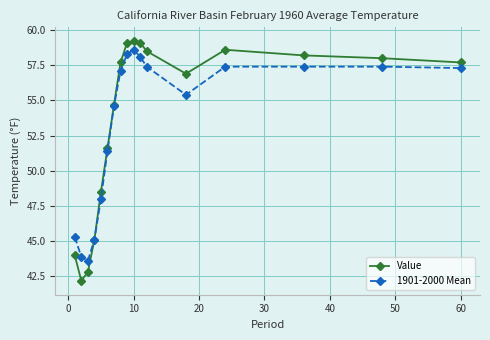

What is the maximum value shown in the chart?

59.2